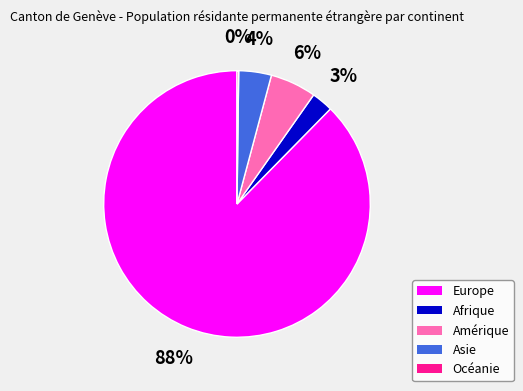

What is the largest slice in the pie chart?

Europe